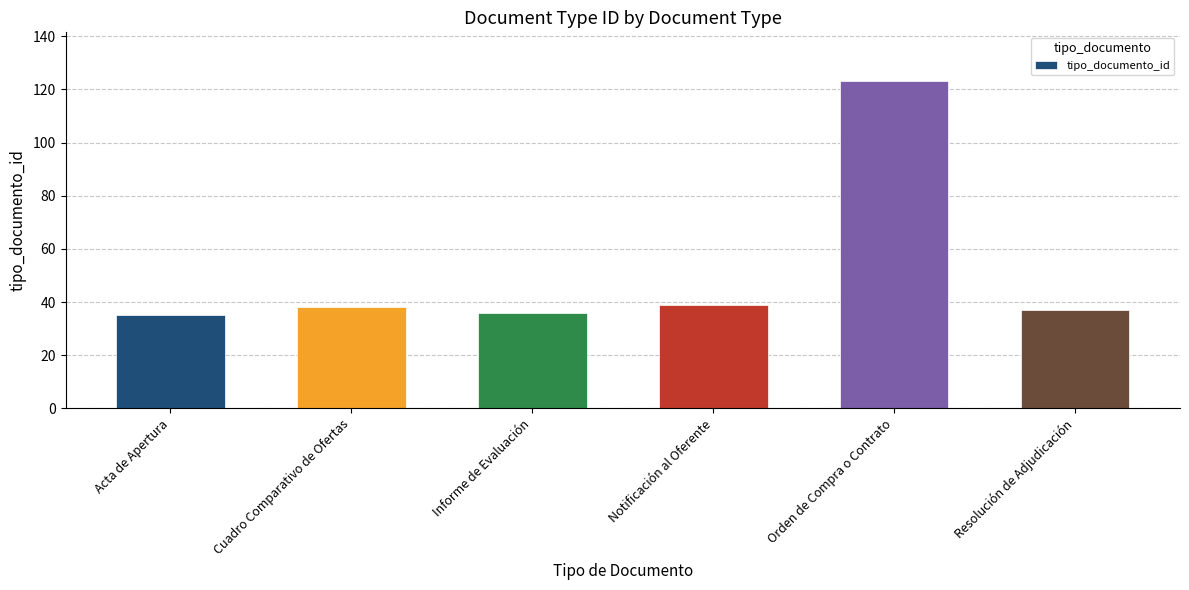

Is it true that the value at Cuadro Comparativo de Ofertas is 15?

False